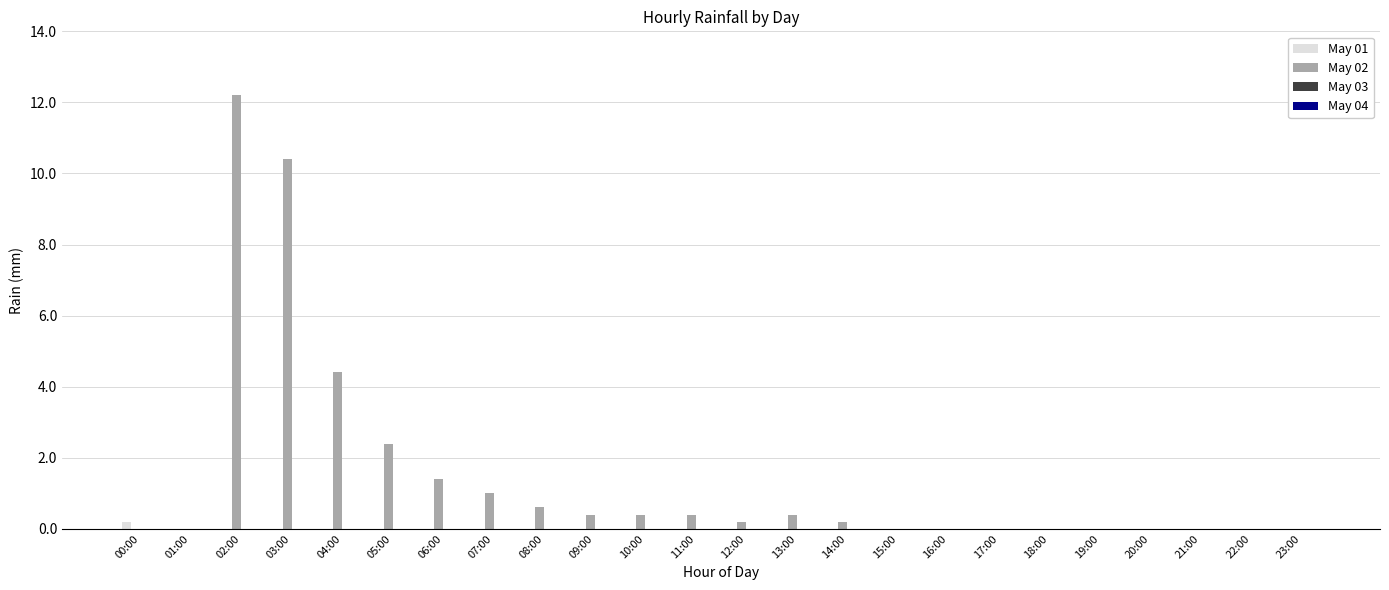

What is the sum of all May 02 values?

34.4